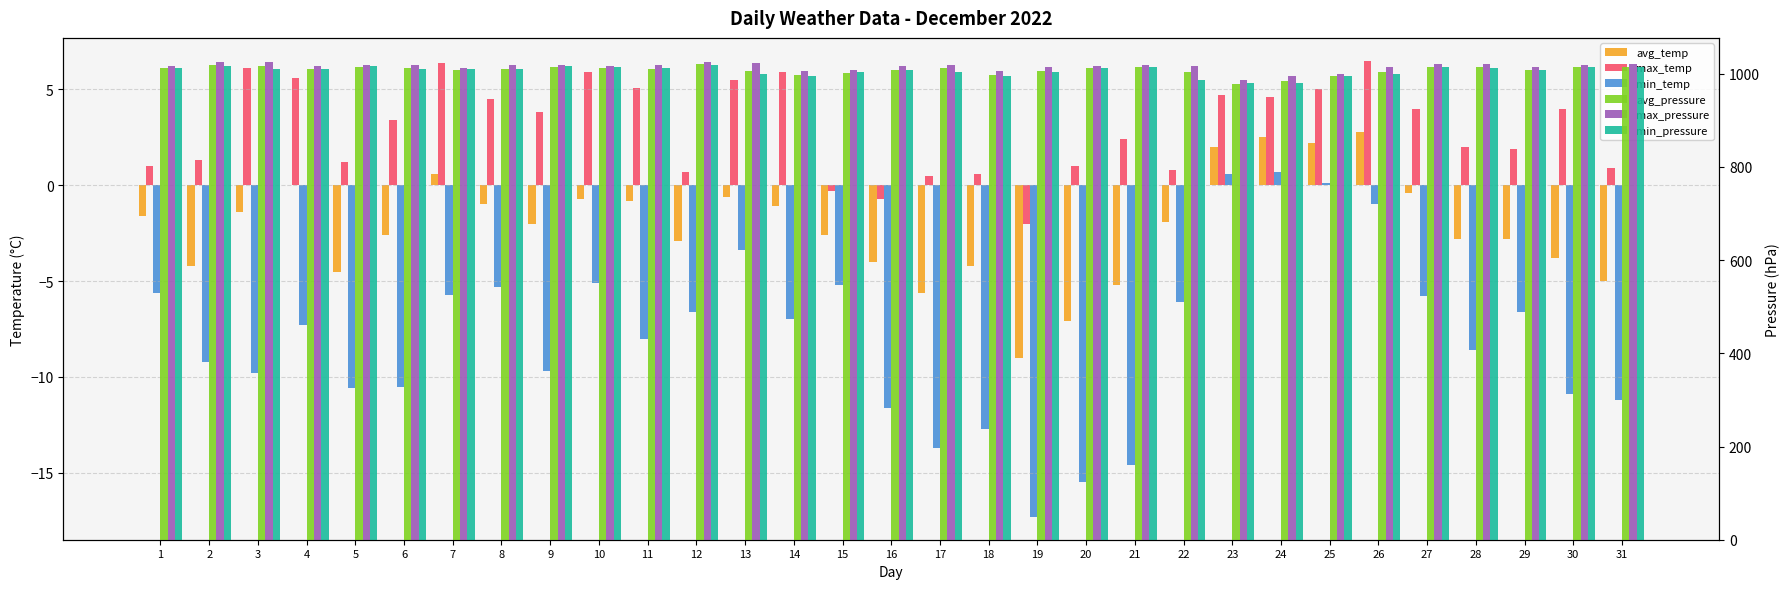

How many data points does each series have?

31